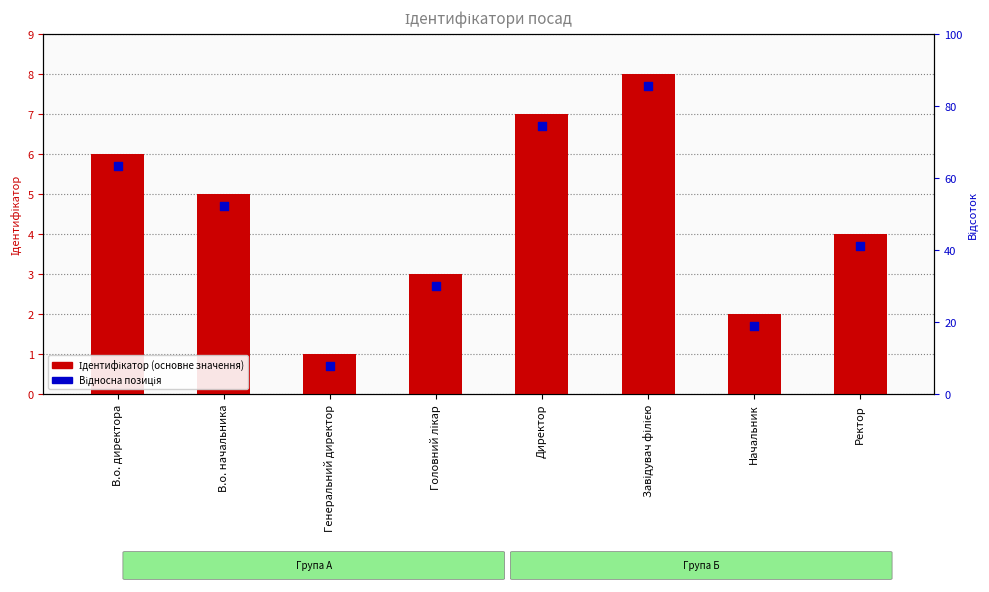

At which category is the sum across all series the highest?

Завідувач філією